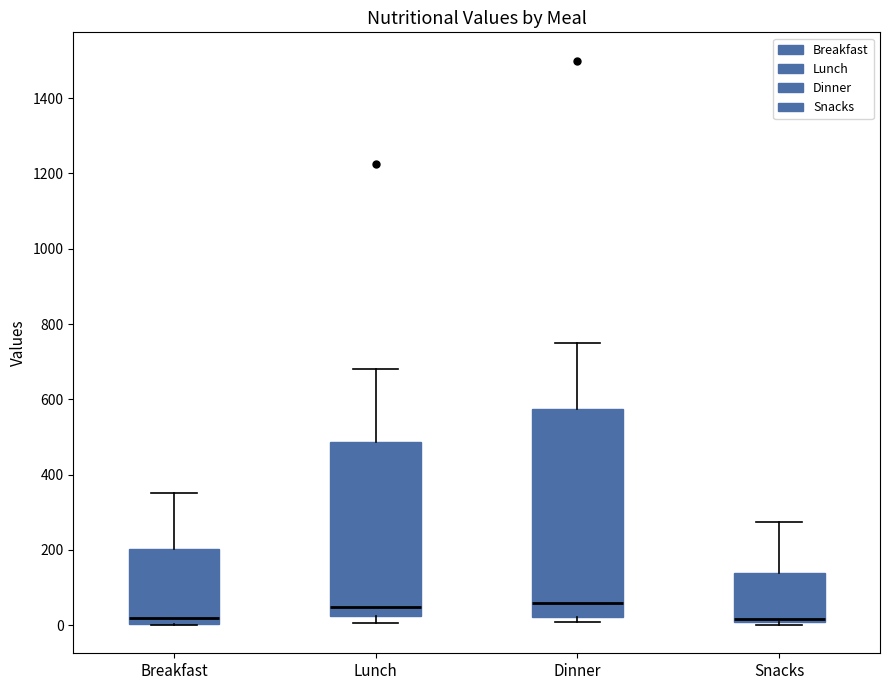

Which box is the tallest, from its lower edge to its upper edge?

Dinner